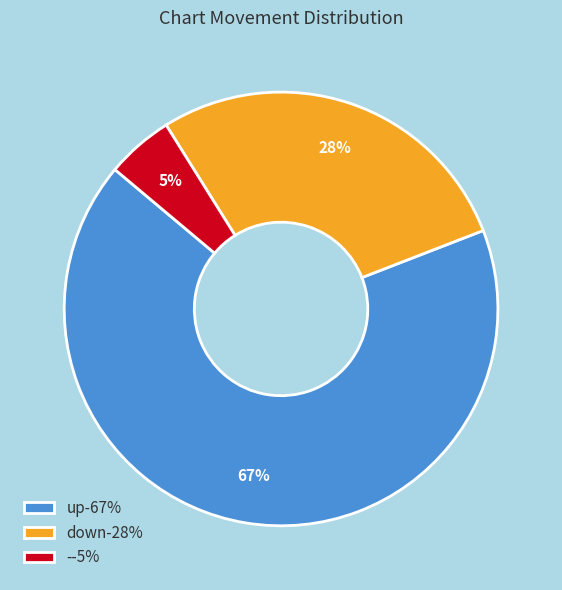

How many segments does this pie chart have?

3